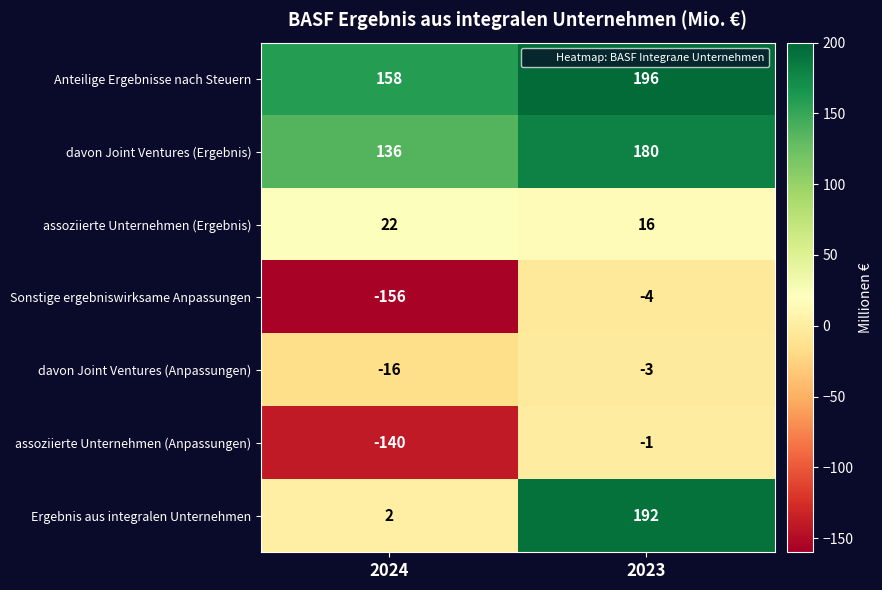

Which series has the largest total across all categories?

Anteilige Ergebnisse nach Steuern